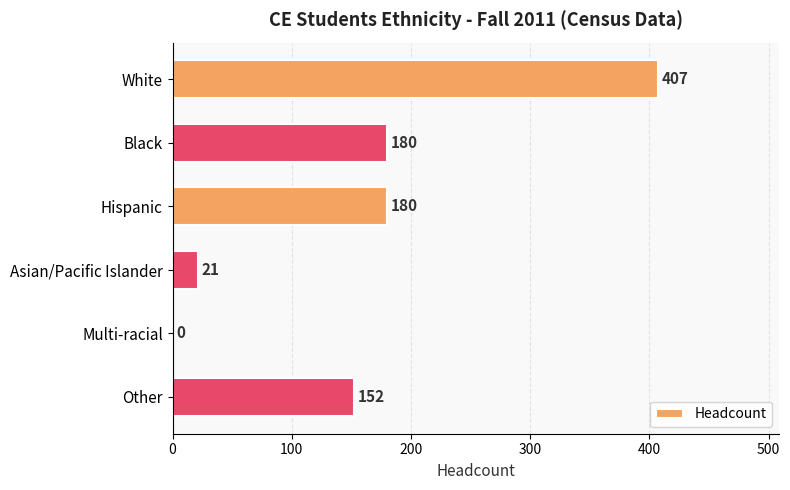

True or false: the data shows 180 at Hispanic.

True